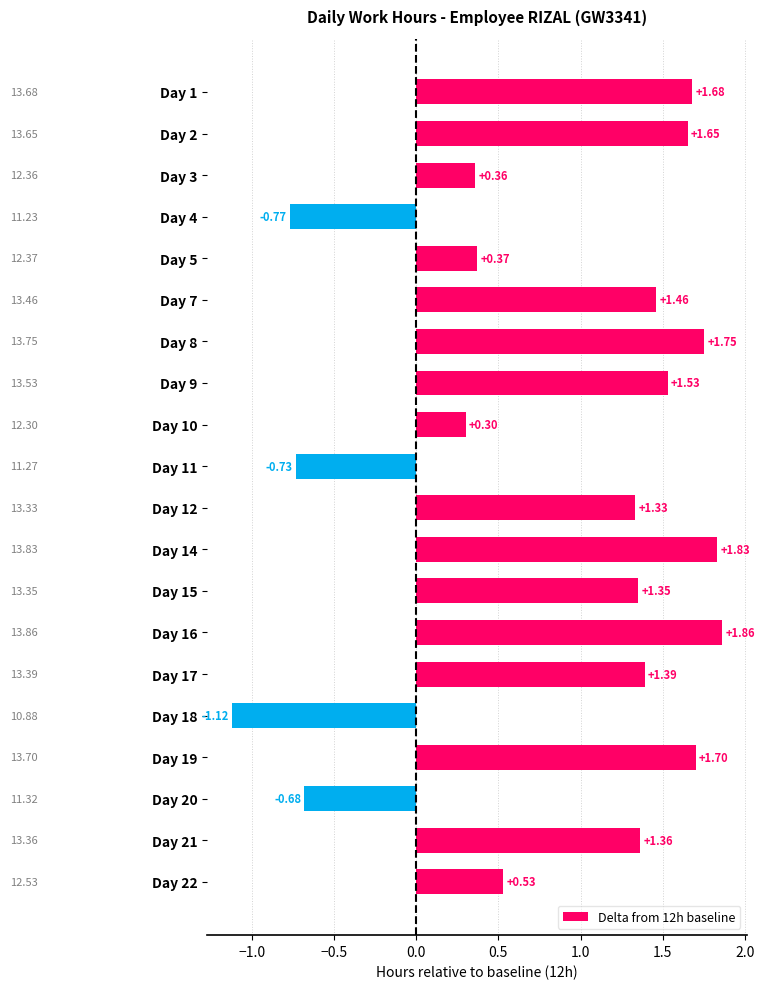

How many values are between 0 and 1?

4